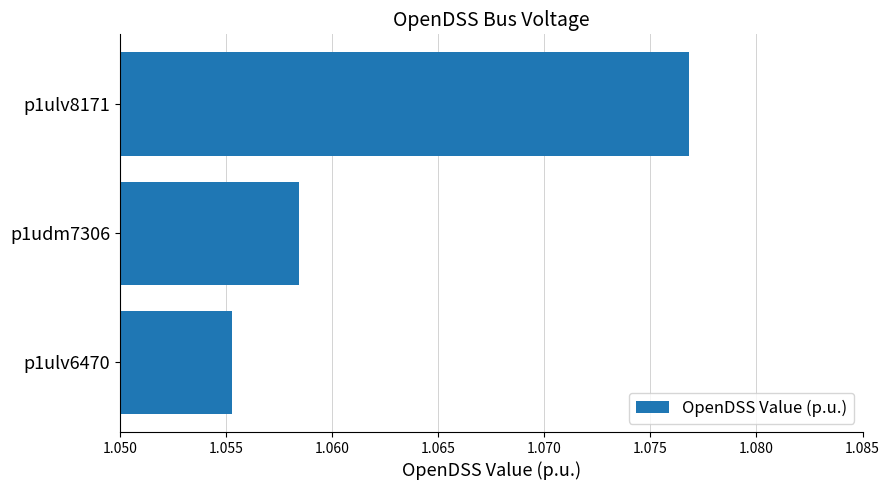

Which label corresponds to the largest value in the chart?

p1ulv8171